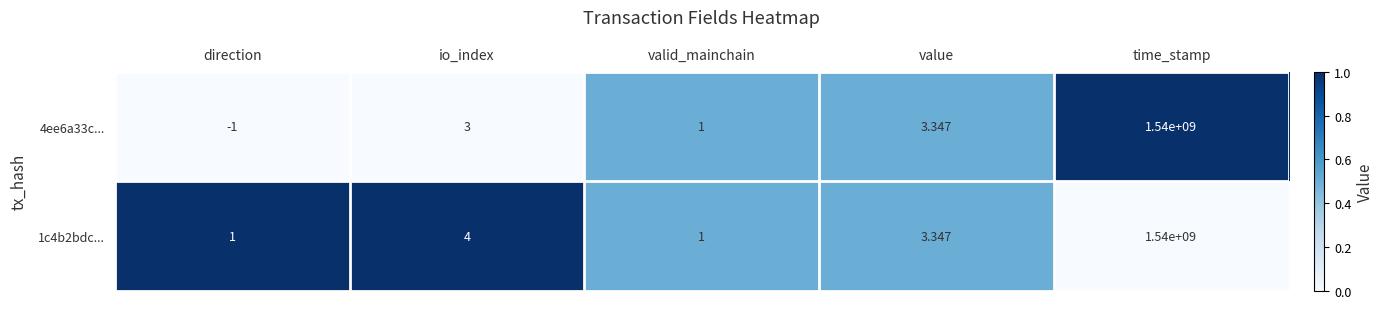

List the series in order of their overall mean, lowest first.

4ee6a33c..., 1c4b2bdc...